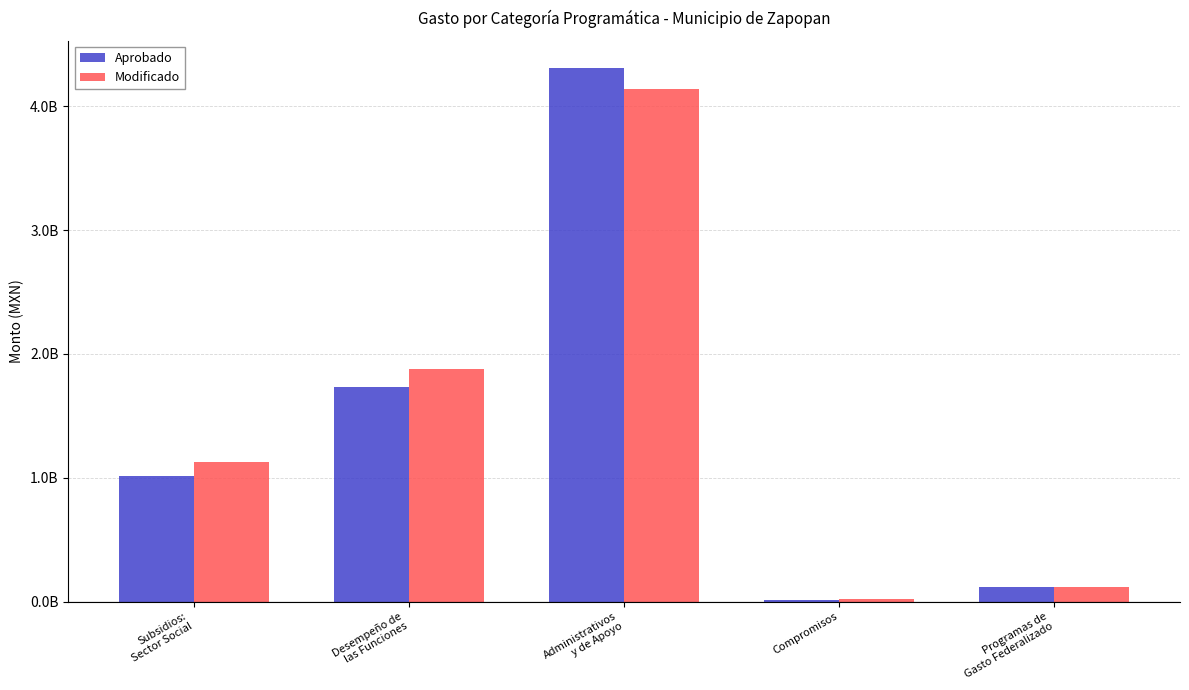

Reading left to right, what are all the values shown in this chart?

Aprobado: 1013810518.3	1732639741.7	4312893687.0	11021605.8	115643097.2
Modificado: 1125890925.7	1879761589.8	4142088590.8	17168661.1	115796289.5